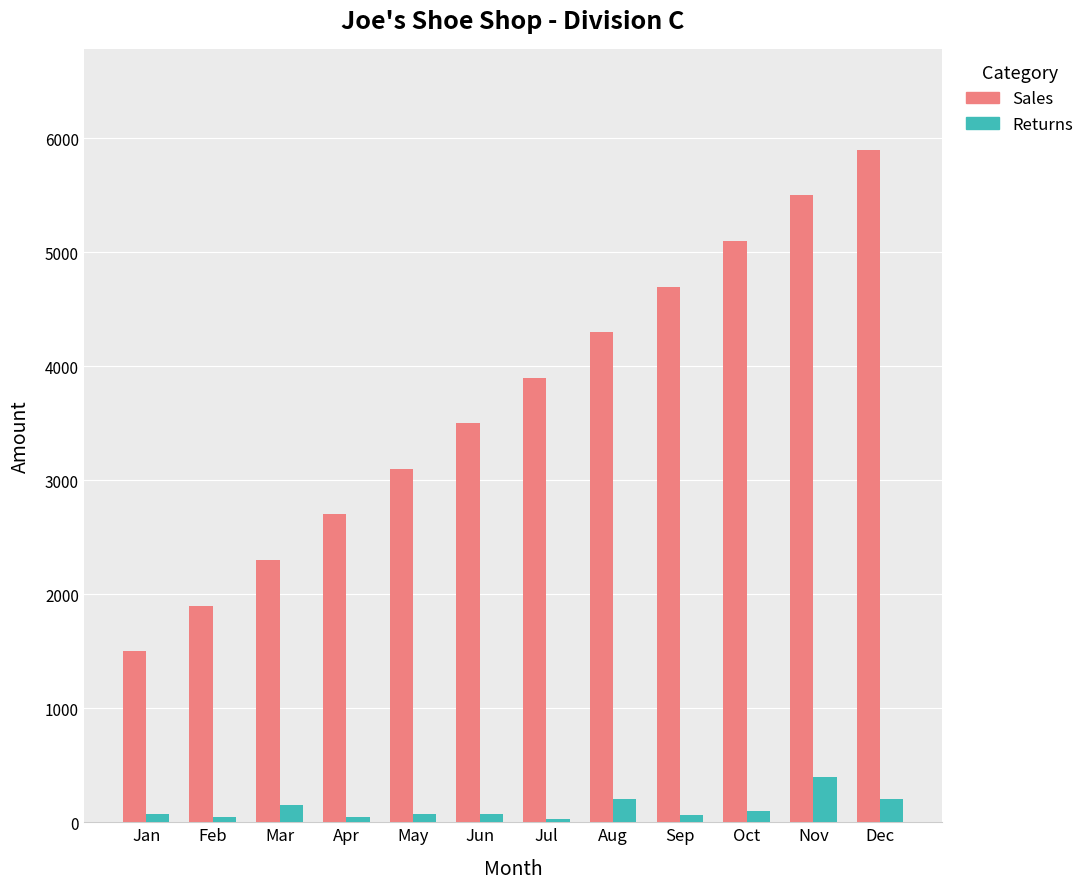

Between Apr and Oct, which series saw the biggest shift?

Sales